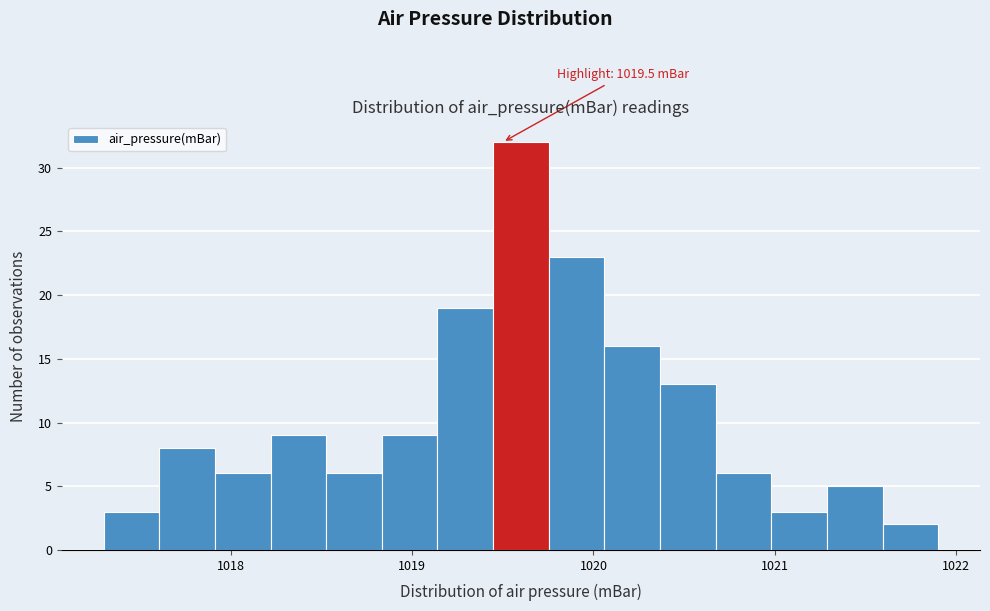

Around what value on the x-axis is the tallest bar? Give the approximate position of its centre, as read against the axis.

1019.6